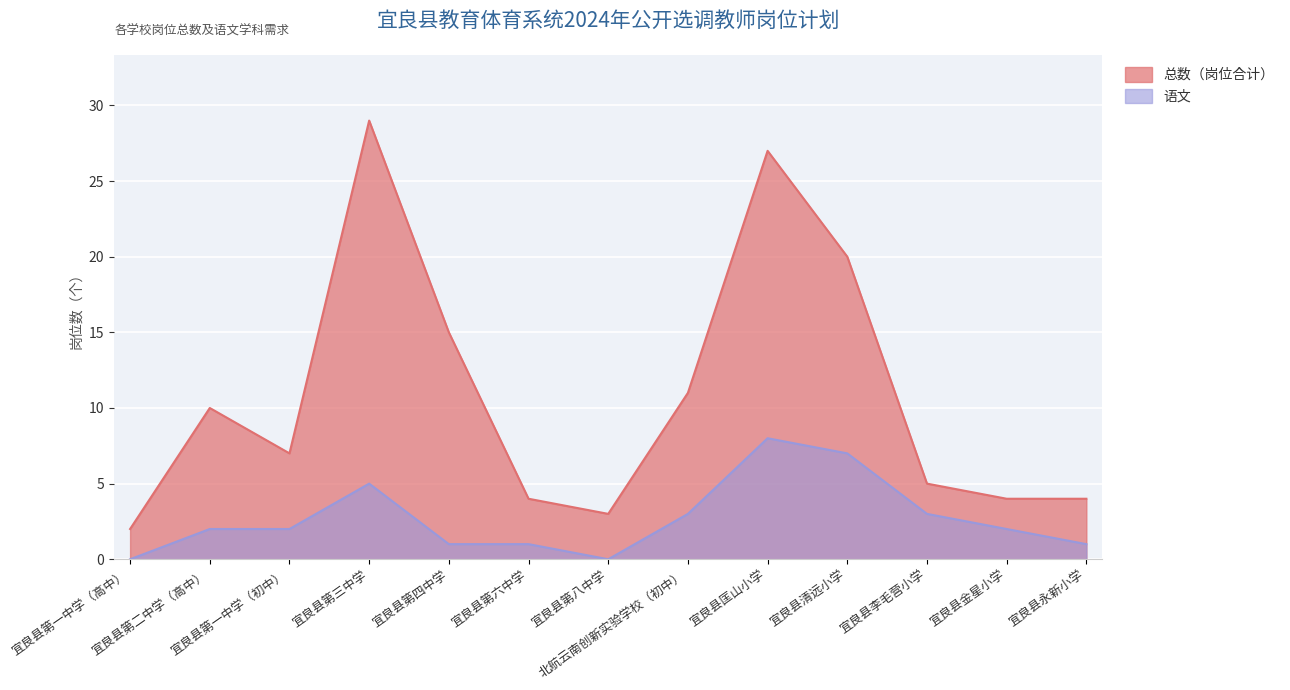

The value of 语文 at 宜良县第一中学（初中） is 4. True or false?

False